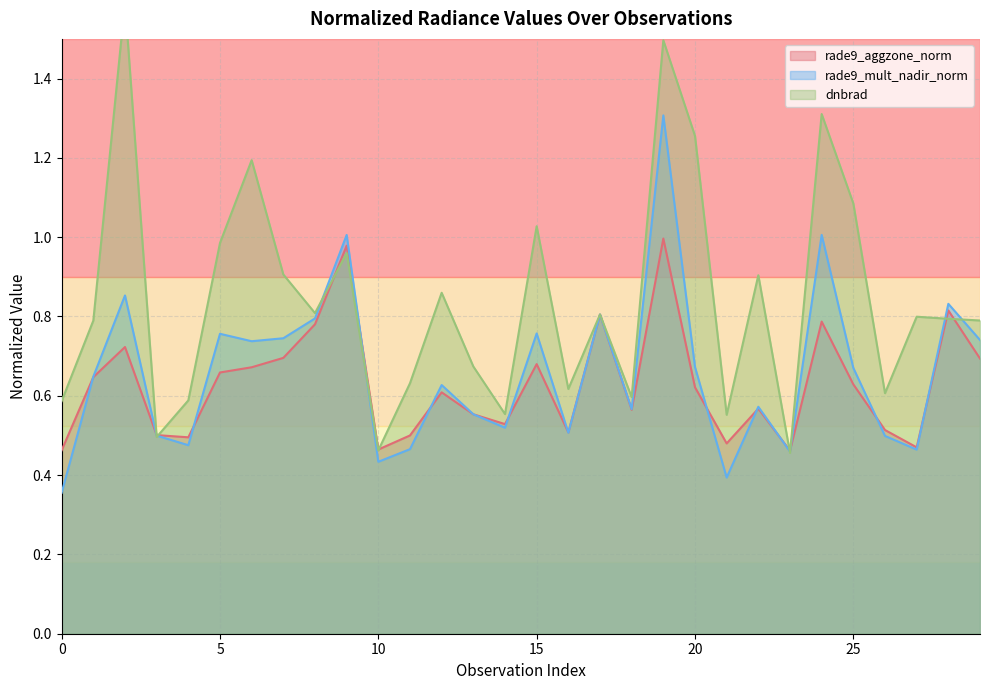

What is the highest value of the rade9_aggzone_norm series?

1.0